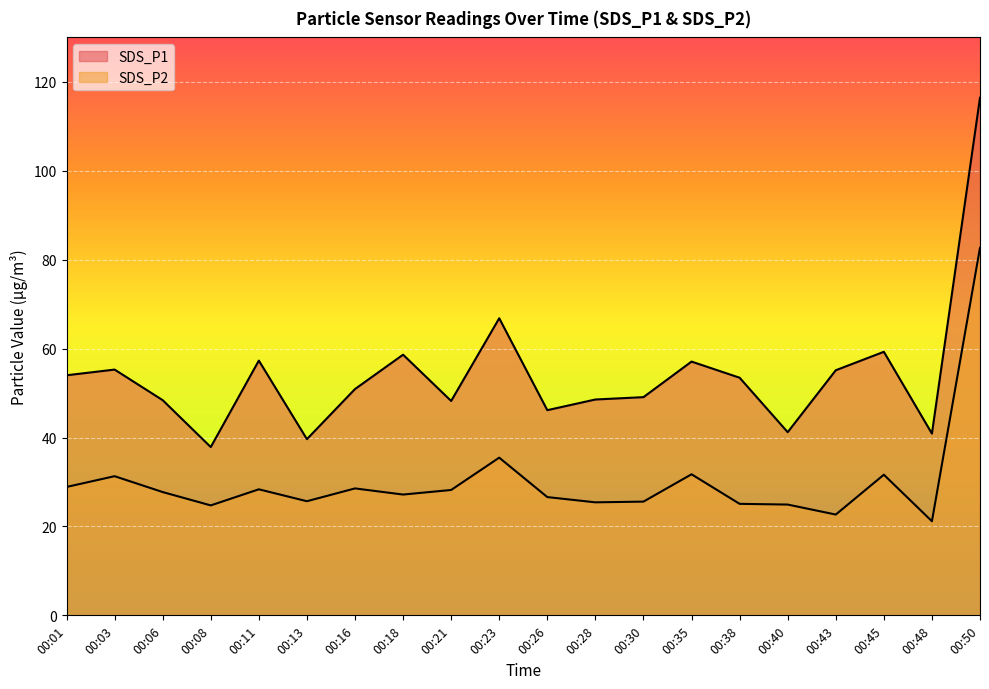

Is the value of SDS_P1 at 00:18 greater than the value of SDS_P2 at 00:35?

Yes